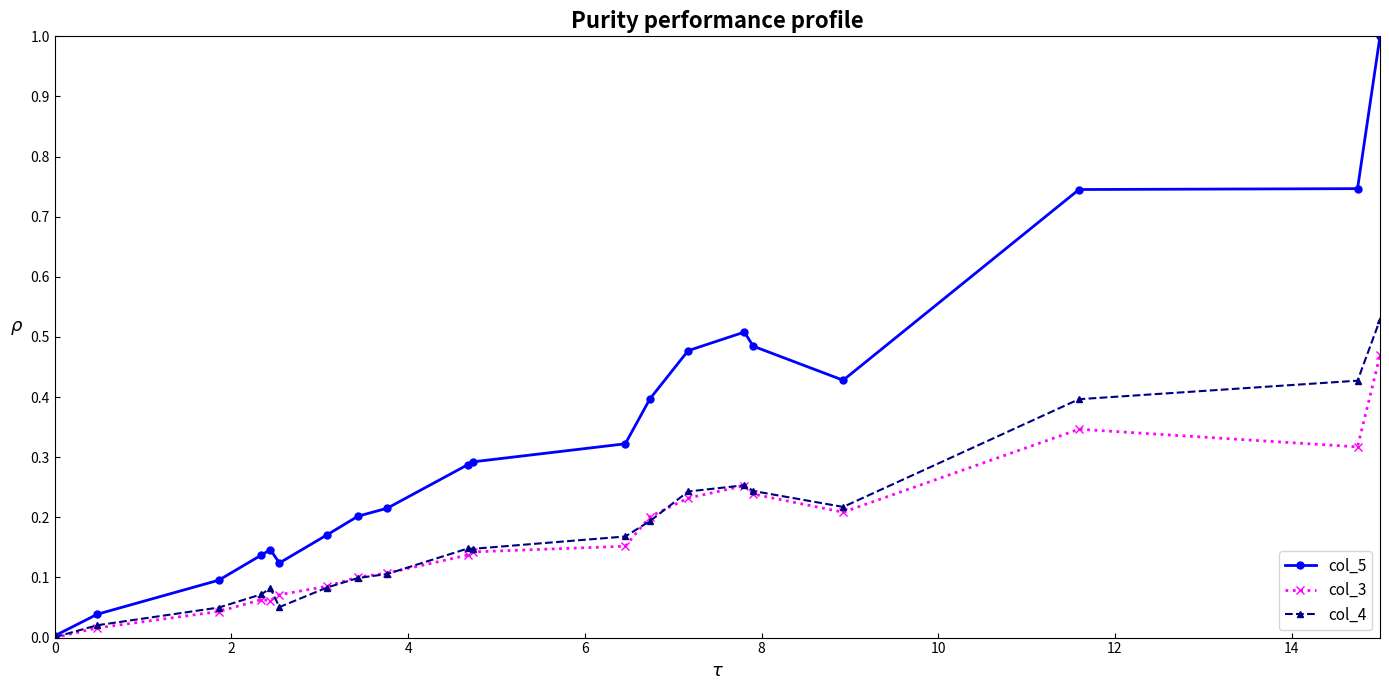

Rank the series by their maximum value, from highest to lowest.

col_5, col_4, col_3